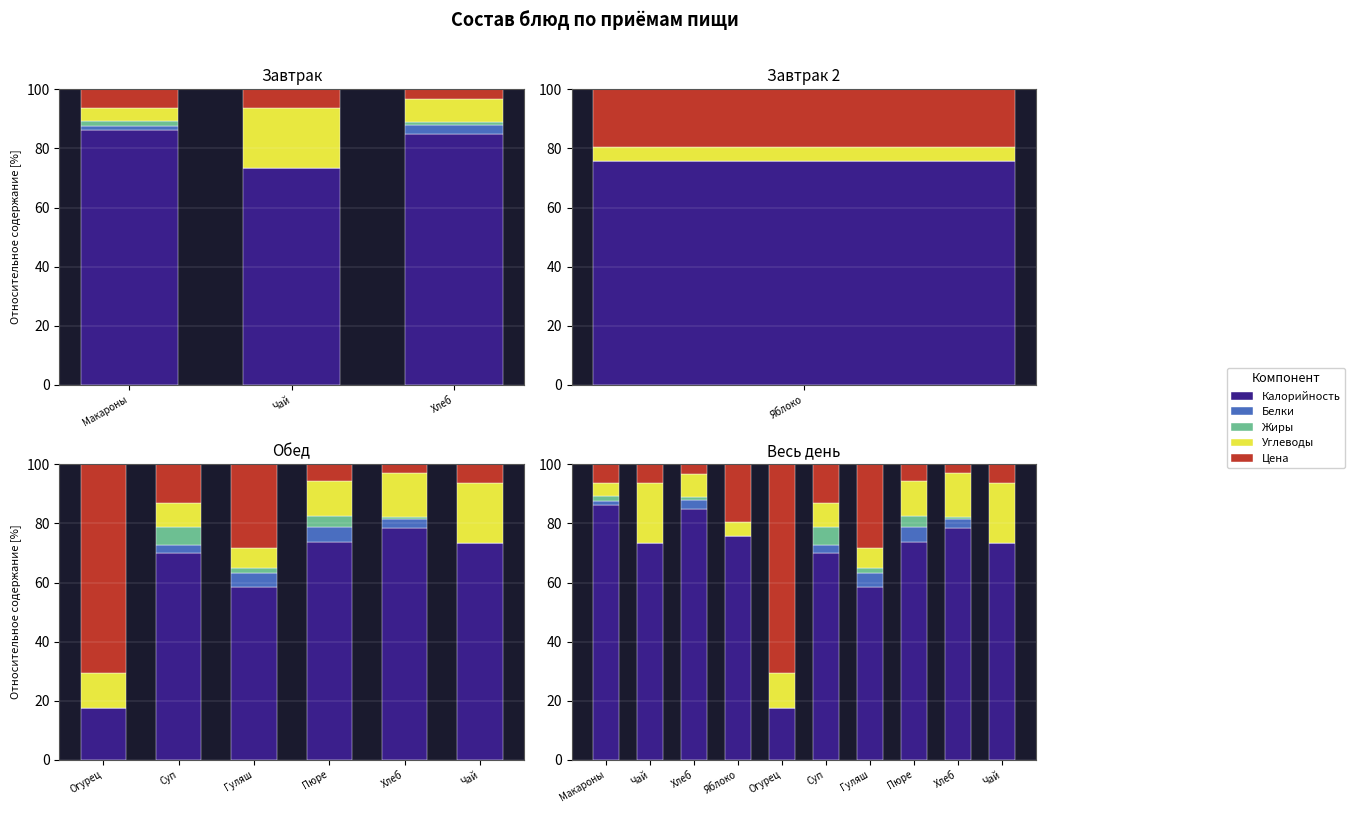

The Жиры series shows 1.6 at Макароны. True or false?

True